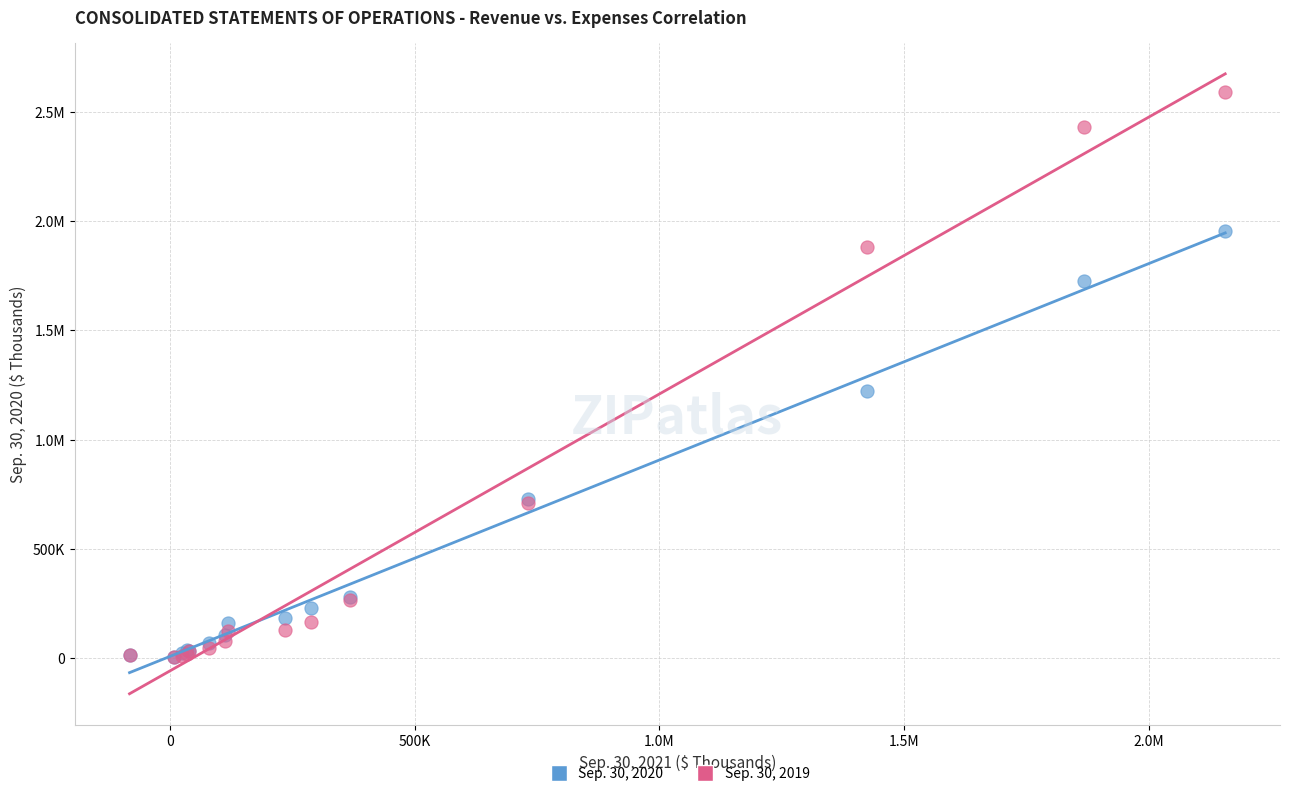

What are all the series names shown in the legend?

Sep. 30, 2020, Sep. 30, 2019